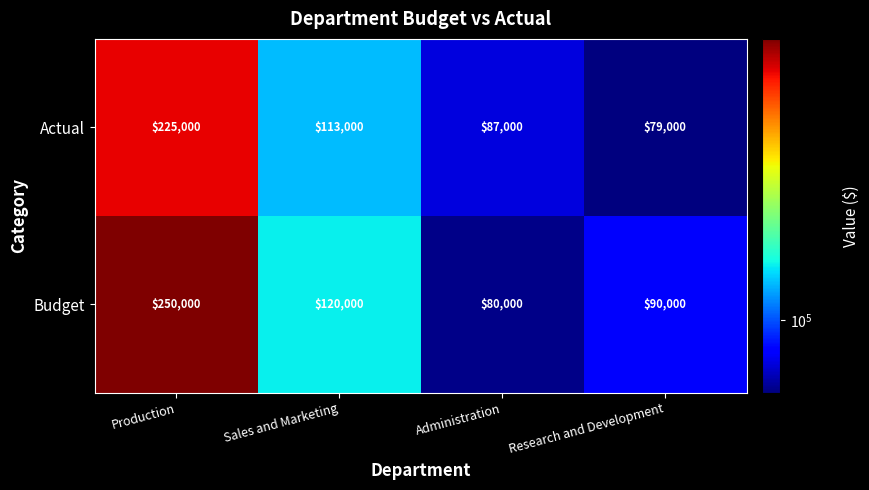

What value does the Budget series have at Administration, to the nearest 10?

80000